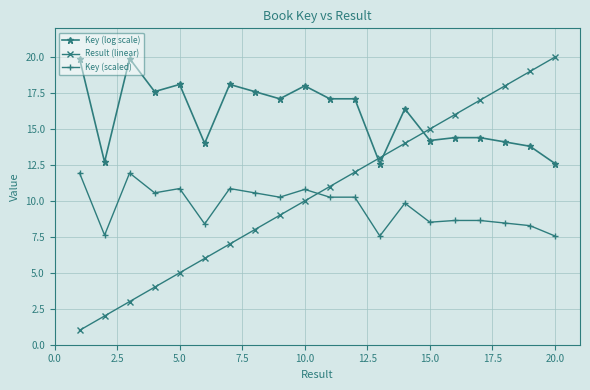

How many distinct data groups are displayed?

3